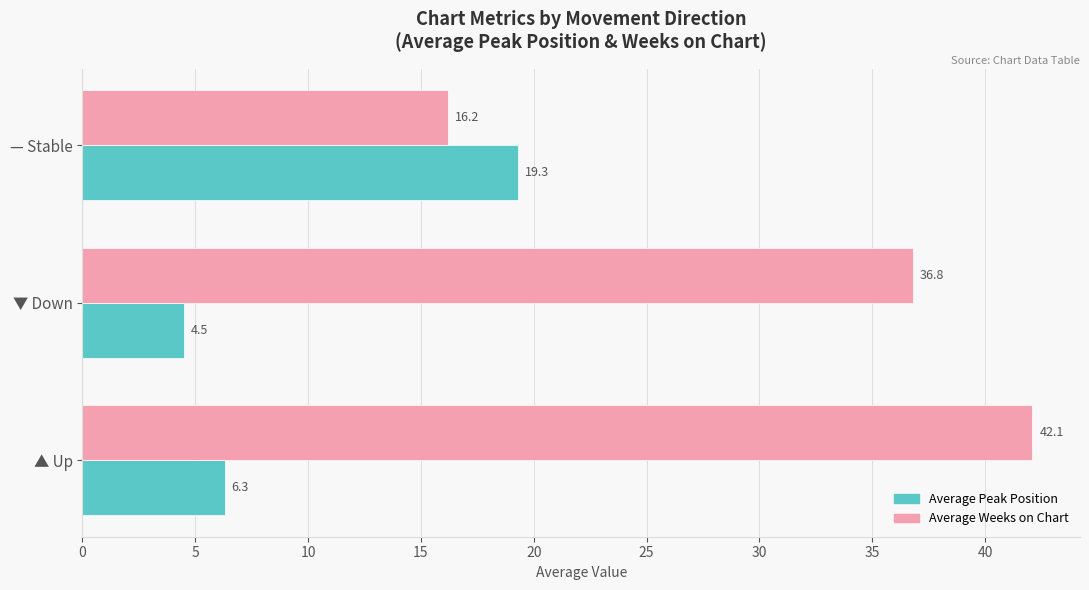

At which label is Average Weeks on Chart closest to 29?

▼ Down